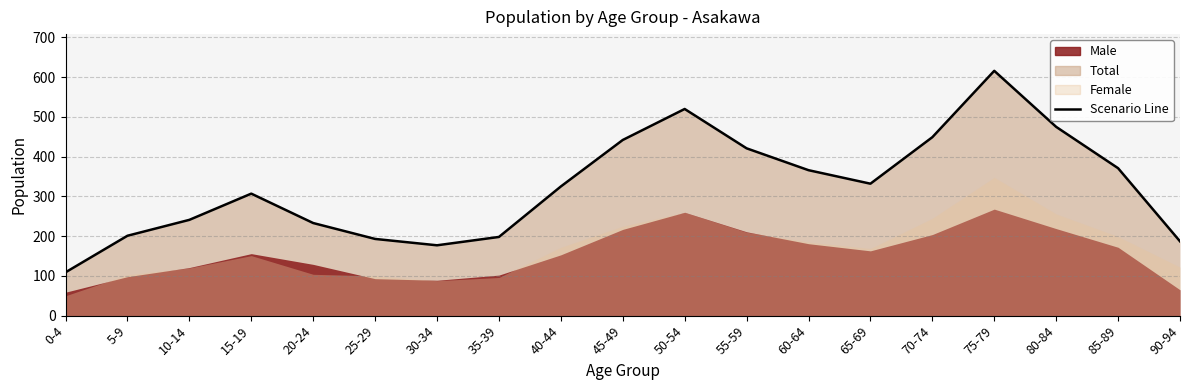

Rank the categories by value from lowest to highest.

0-4, 30-34, 90-94, 25-29, 35-39, 5-9, 20-24, 10-14, 15-19, 40-44, 65-69, 60-64, 85-89, 55-59, 45-49, 70-74, 80-84, 50-54, 75-79